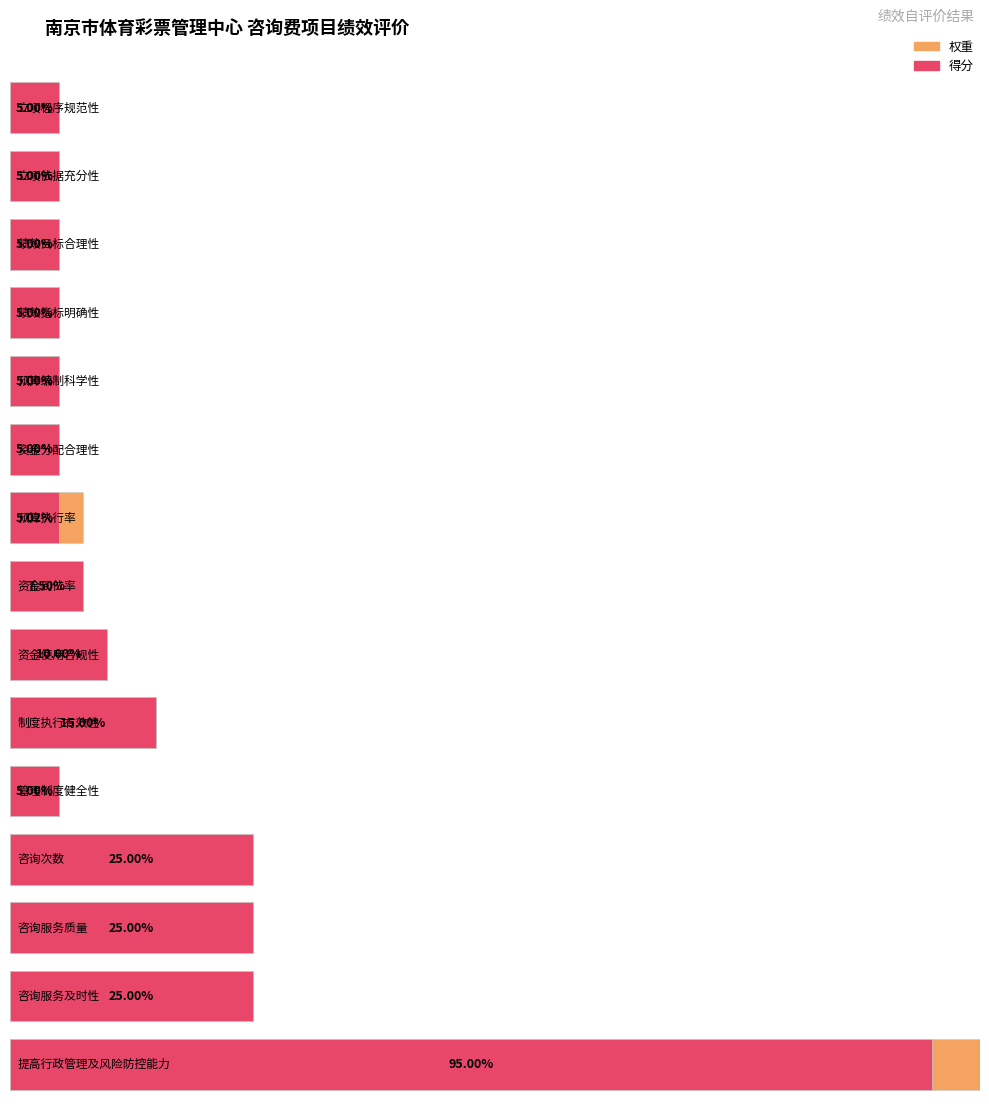

Which has a higher value, 资金到位率 or 管理制度健全性?

资金到位率